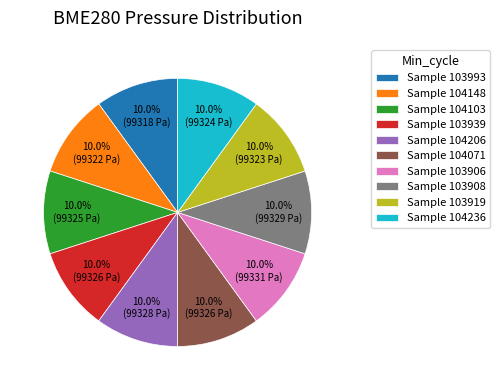

Combined, do Sample 103908 and Sample 104236 account for over 50%?

No